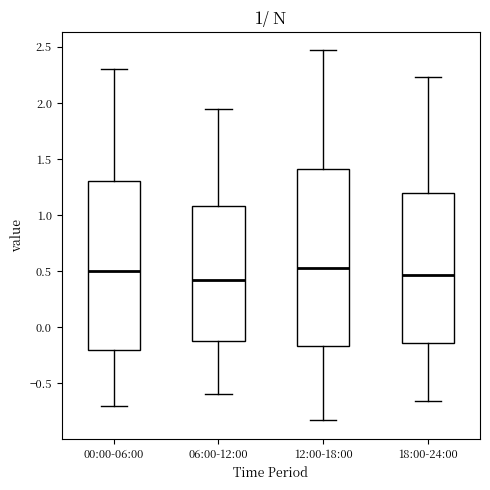

Which box is the tallest, from its lower edge to its upper edge?

12:00-18:00